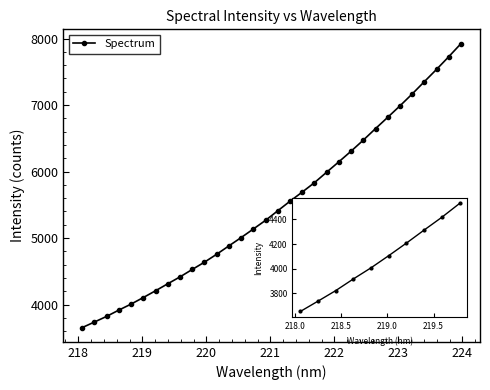

What is the greatest value displayed?

7925.0